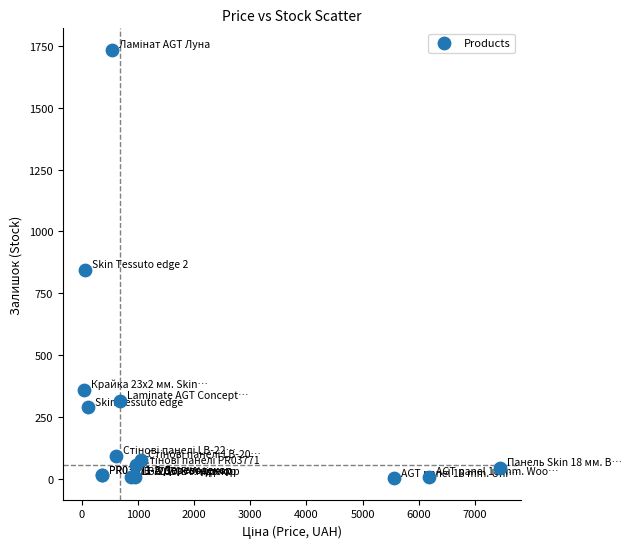

What Y value in the scatter plot is closest to 868?

845